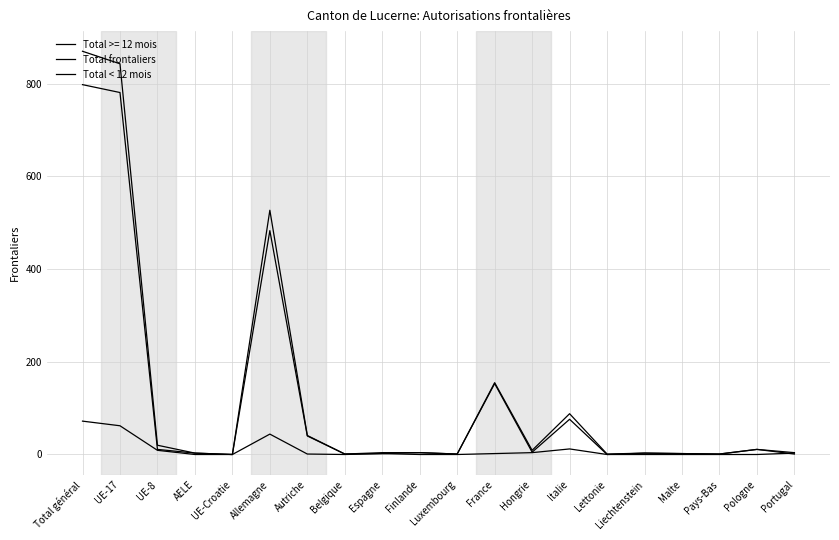

What is the label of the 8th point from the right?

Hongrie